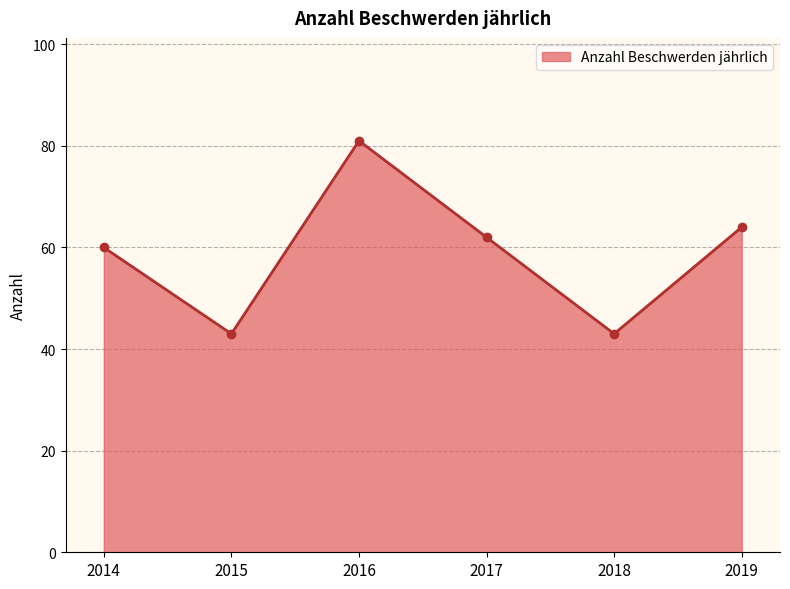

The value at 2017 is 106. True or false?

False